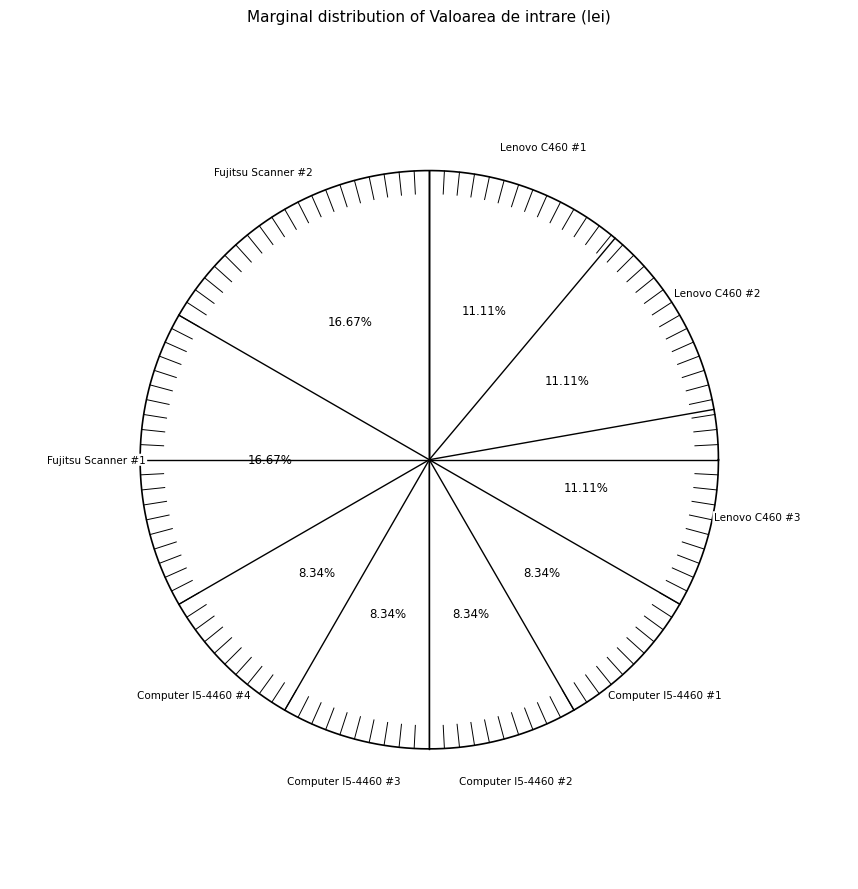

Is there any slice that represents more than half of the pie?

No